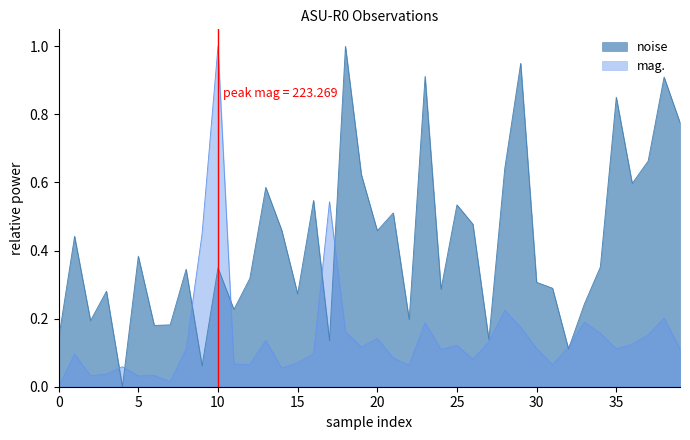

How many intersections are there between noise and mag.?

8